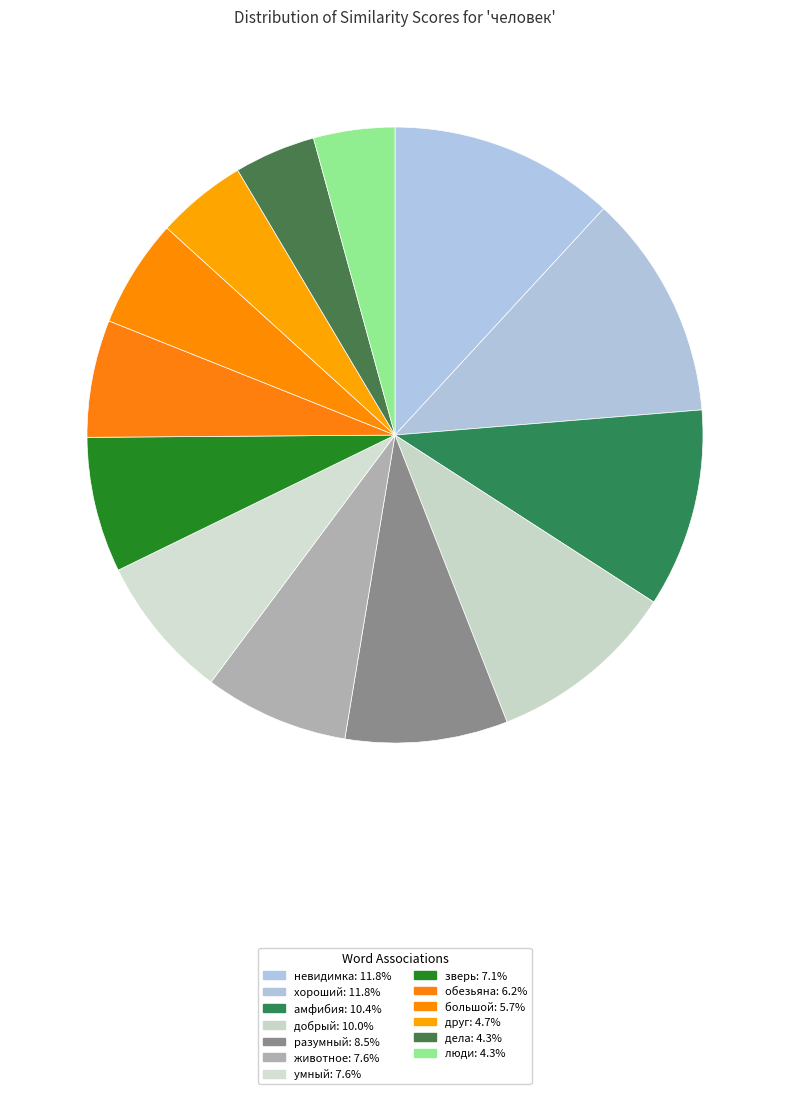

How many segments does this pie chart have?

13